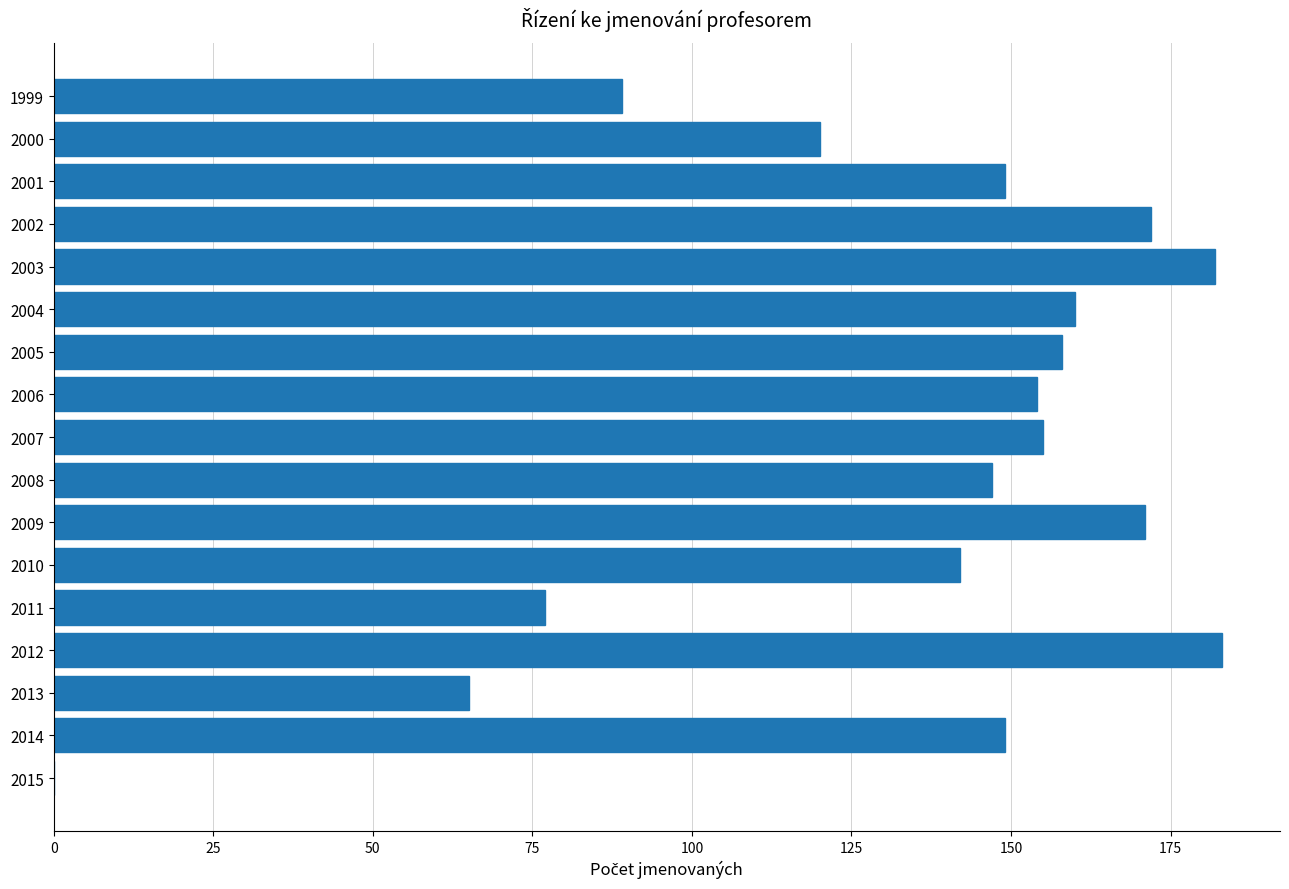

What is the change in value from 2001 to 2009?

+22